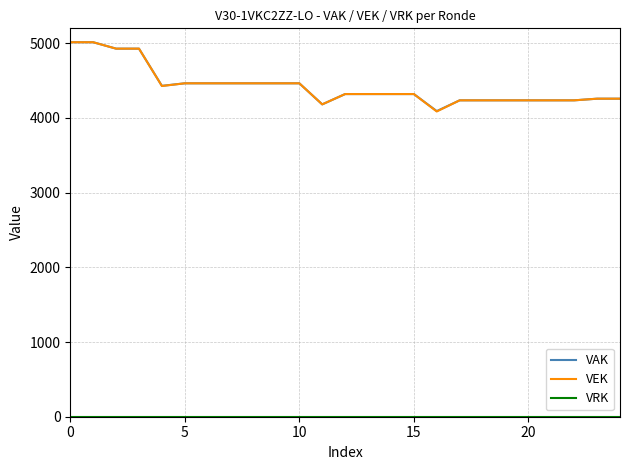

What is the greatest value displayed?

5014